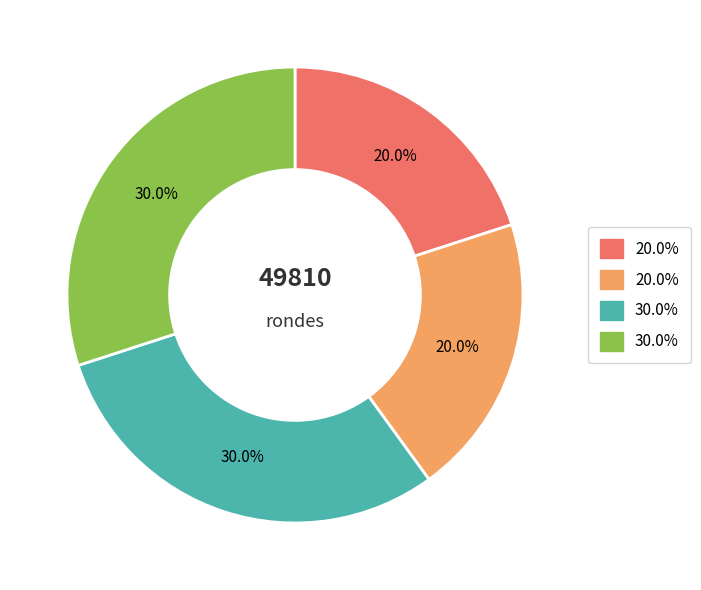

Is there a majority slice in this chart?

No